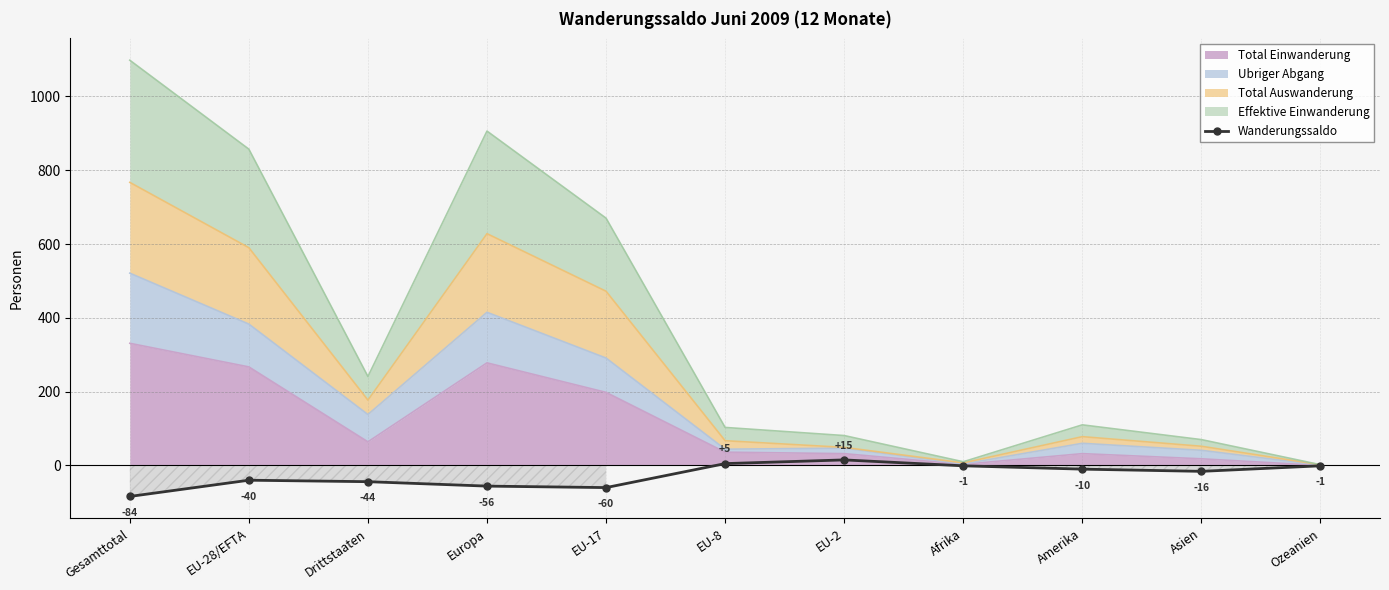

Does the chart have visible grid lines?

Yes